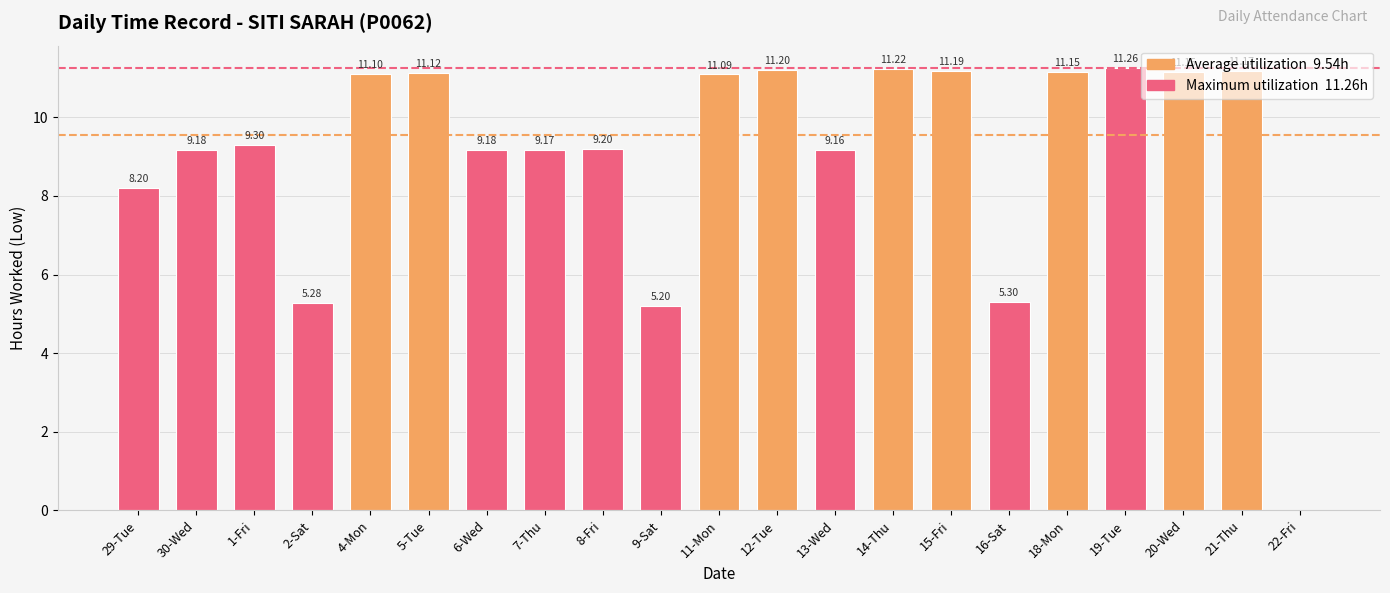

What is the maximum value shown in the chart?

11.3